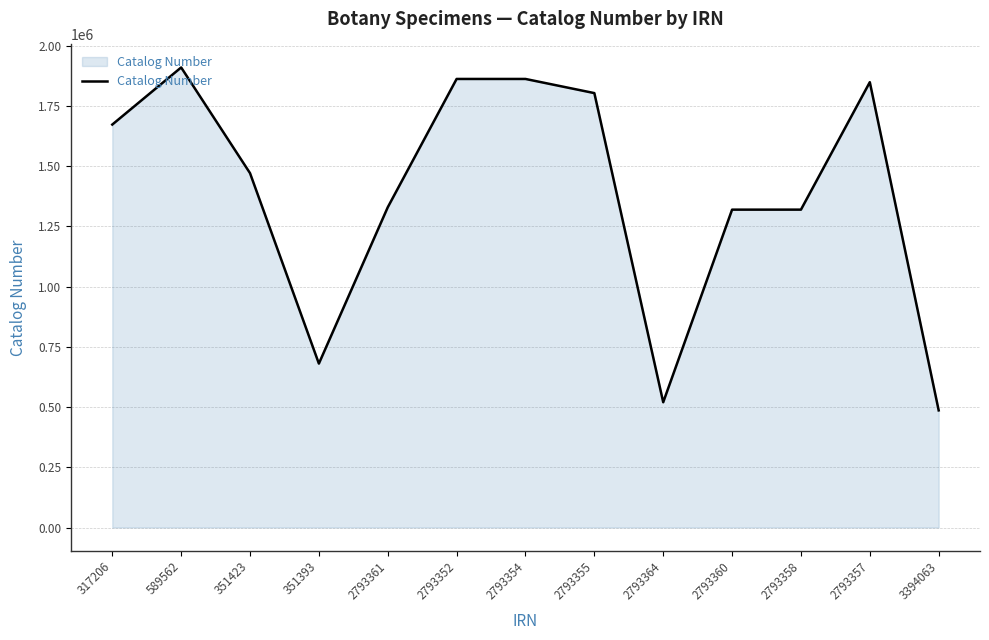

What is the difference between the maximum and minimum values?

1422860